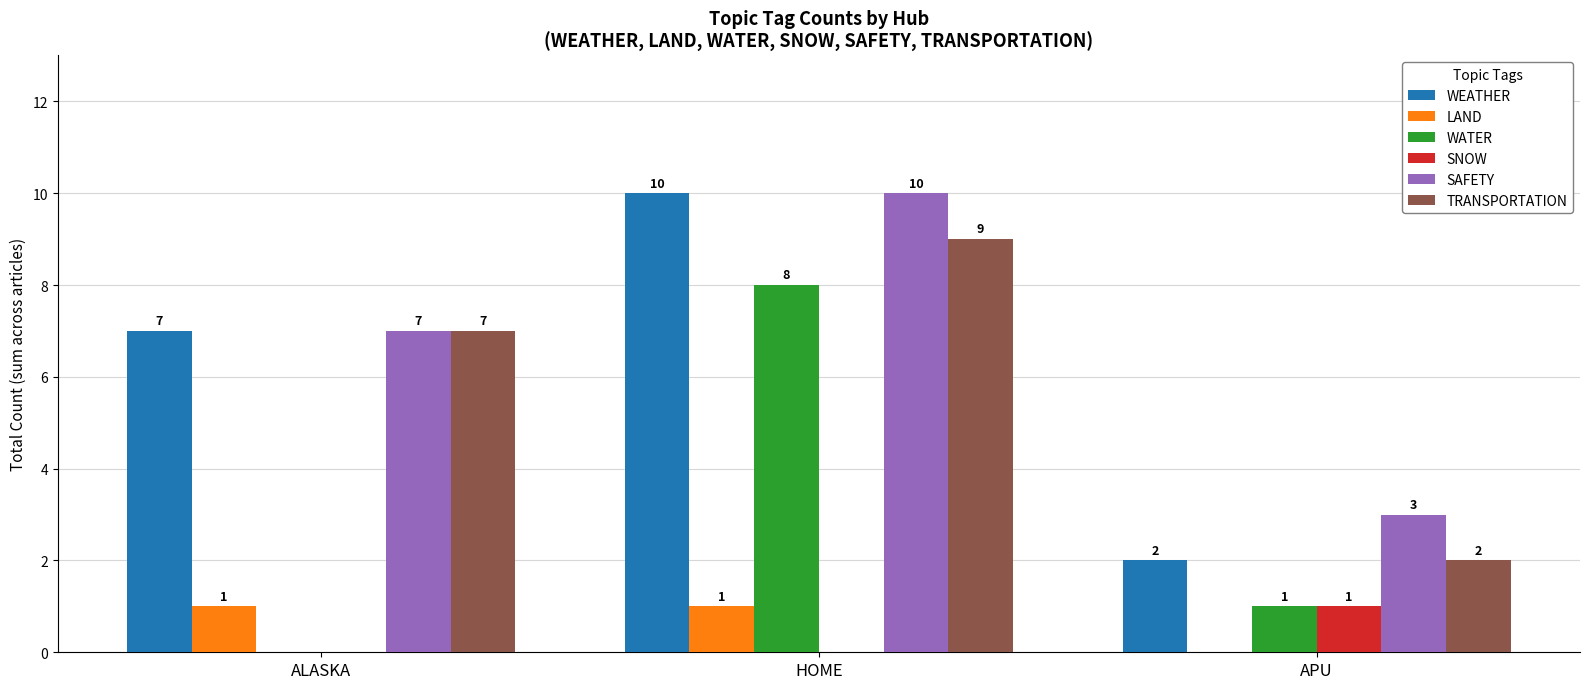

At which label does WATER first exceed 1?

HOME